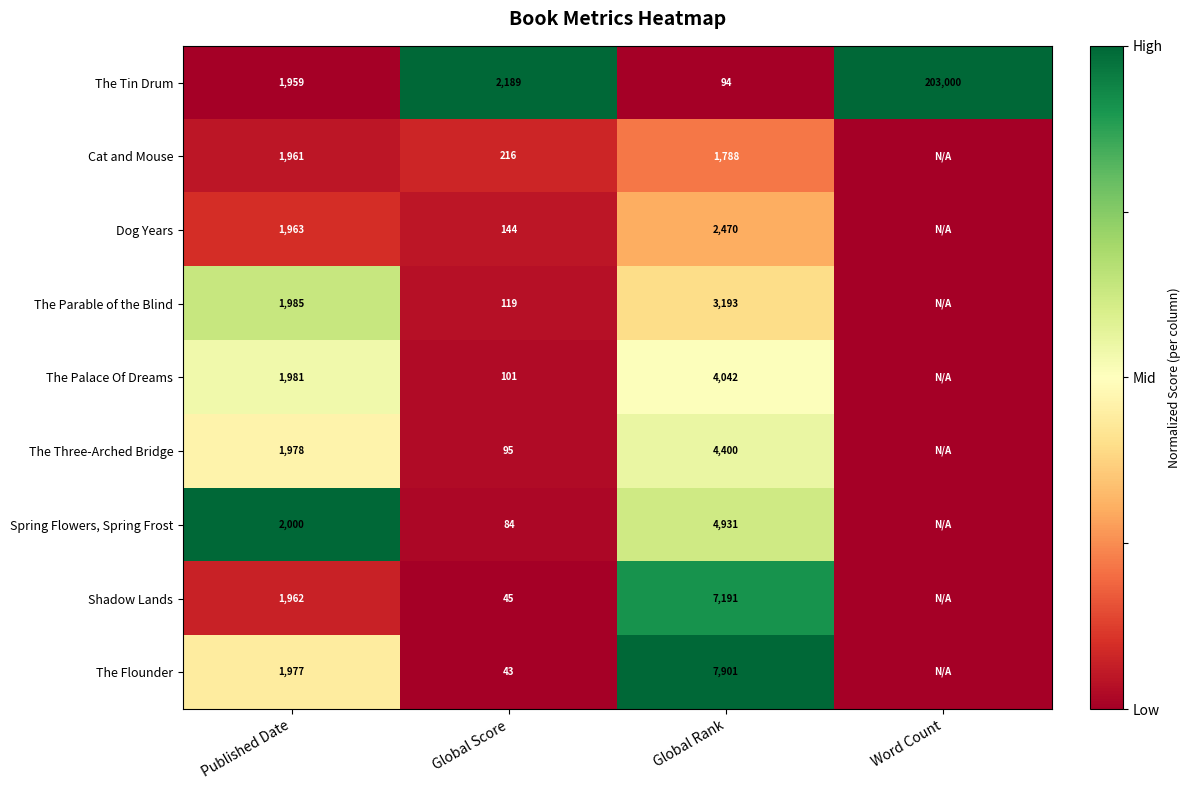

What is the difference between the Dog Years values at Global Score and Published Date?

1819